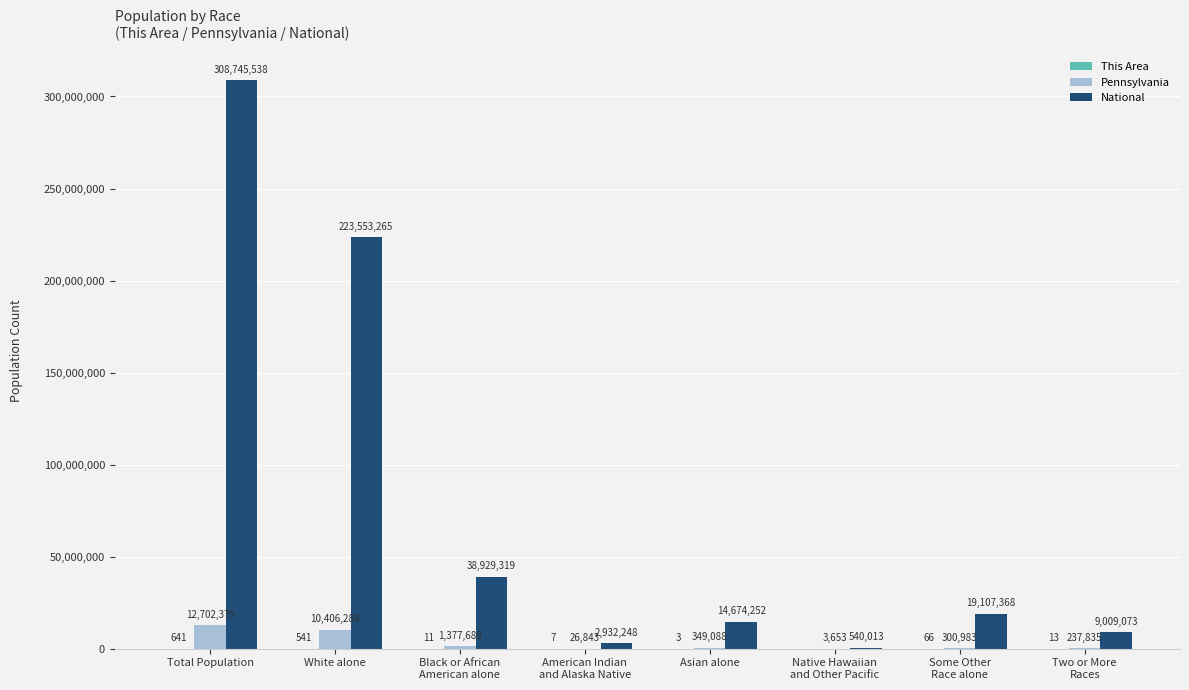

What is the approximate value of Pennsylvania at Total Population, to the nearest 50?

12702400